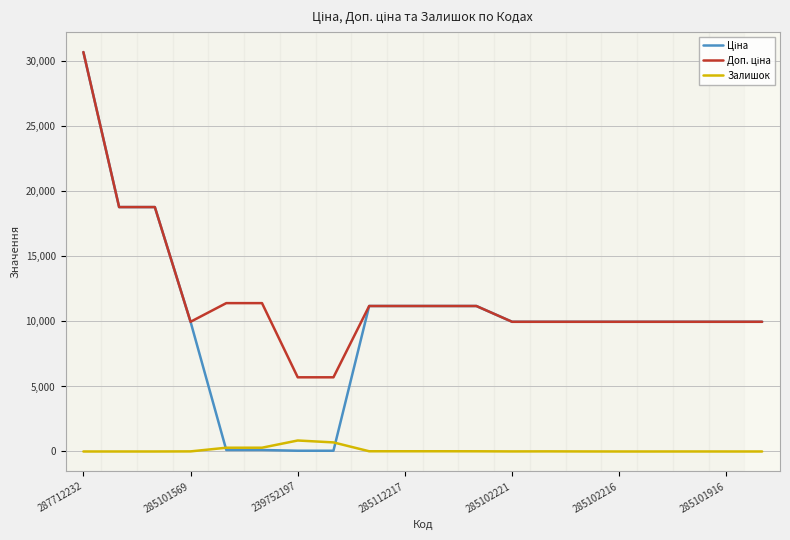

What is the greatest value displayed?

30717.1